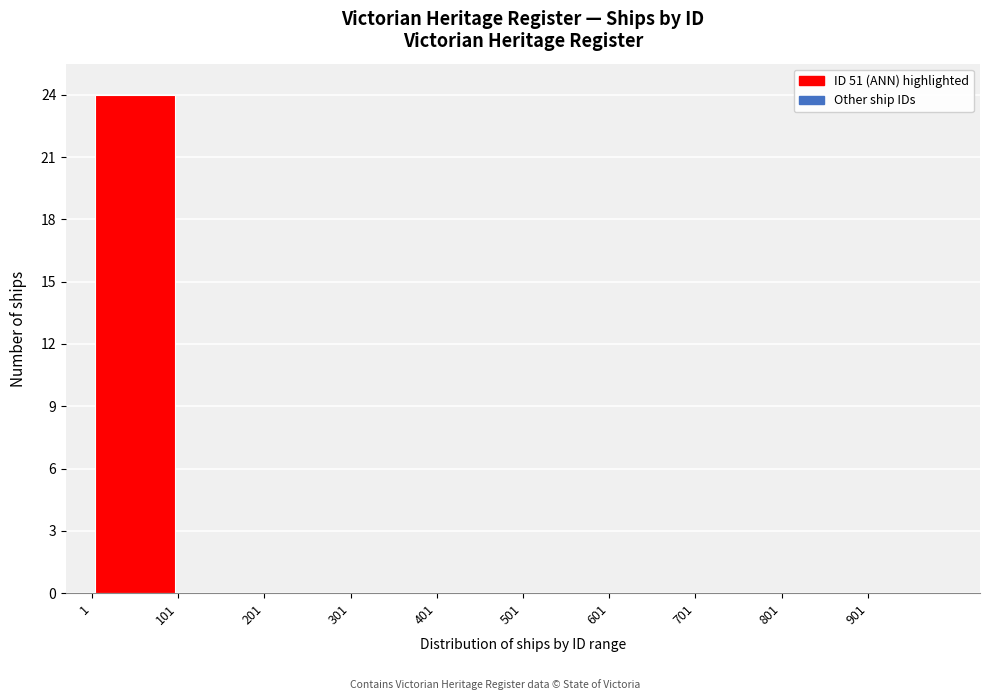

Over which range of the x-axis is the bar tallest?

1 to 101